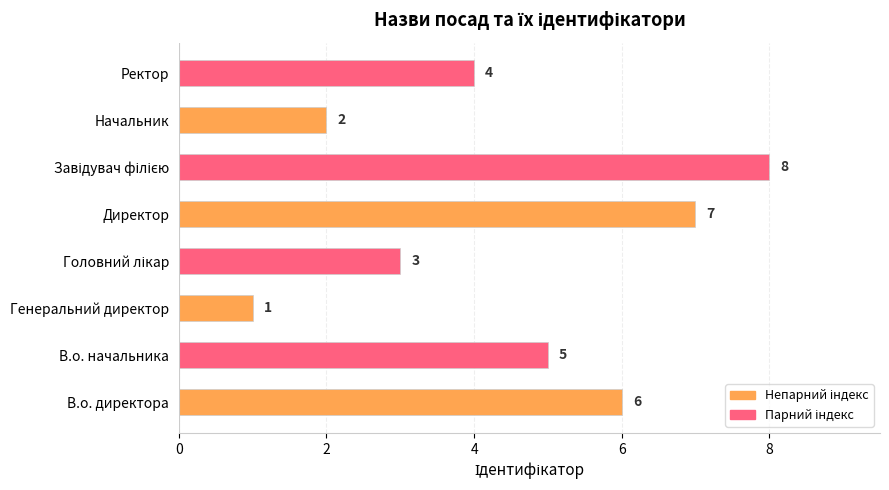

How many values are between 3 and 7?

5